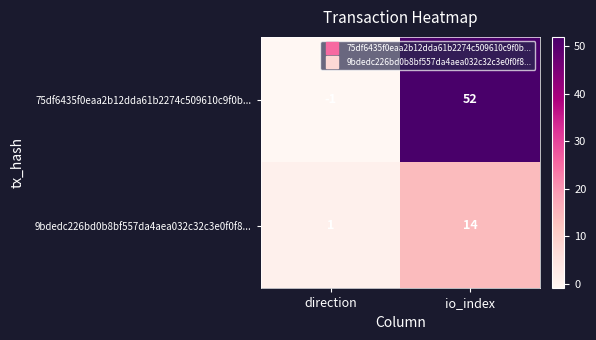

Count the number of categories in the chart.

2